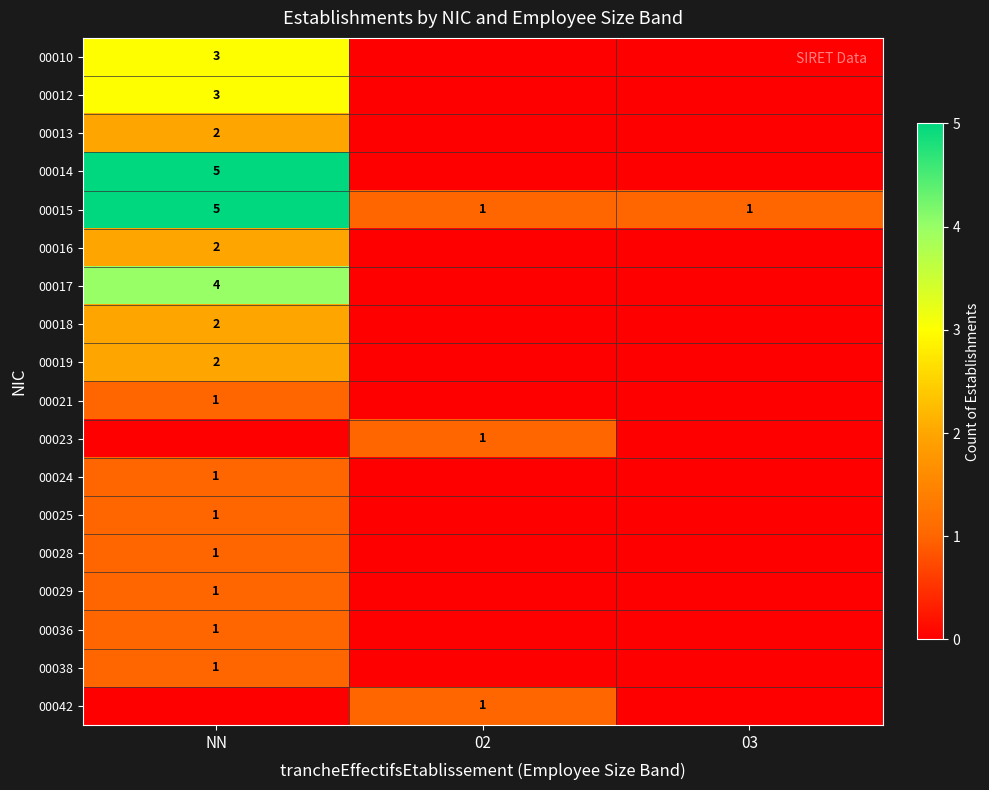

What is the sum of the 00015 values at NN and 02?

6